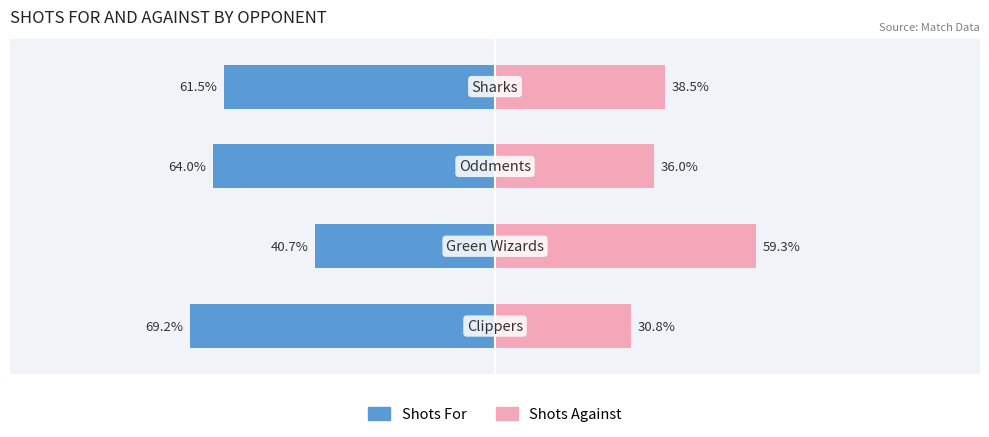

Reading left to right, what are all the values shown in this chart?

Shots For: -69.2	-40.7	-64.0	-61.5
Shots Against: 30.8	59.3	36.0	38.5